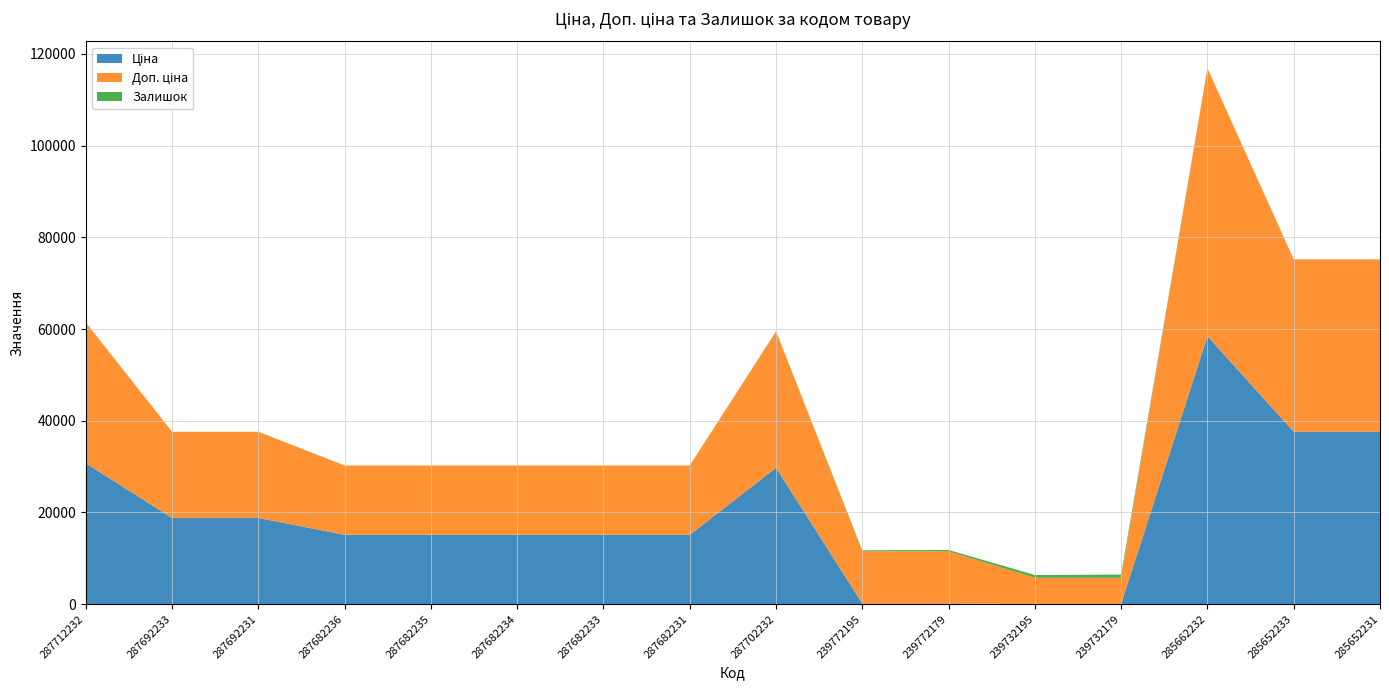

Reading right to left, what are all the values shown in this chart?

Ціна: 37593.6	37593.6	58426.5	57.0	57.0	114.1	114.1	29747.2	15120.0	15120.0	15120.0	15120.0	15120.0	18796.8	18796.8	30717.1
Доп. ціна: 37593.6	37593.6	58426.5	5705.0	5705.0	11410.0	11410.0	29747.2	15120.0	15120.0	15120.0	15120.0	15120.0	18796.8	18796.8	30717.1
Залишок: 23.0	13.0	14.0	686.0	588.0	290.0	214.0	0.0	0.0	0.0	0.0	0.0	0.0	0.0	0.0	0.0